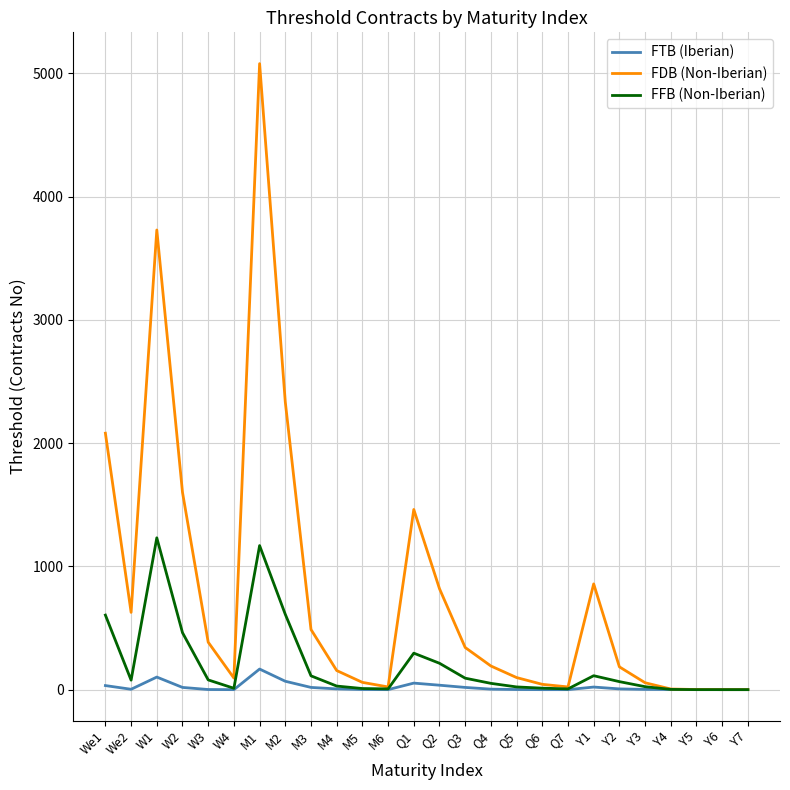

List the series in order of their overall mean, highest first.

FDB (Non-Iberian), FFB (Non-Iberian), FTB (Iberian)